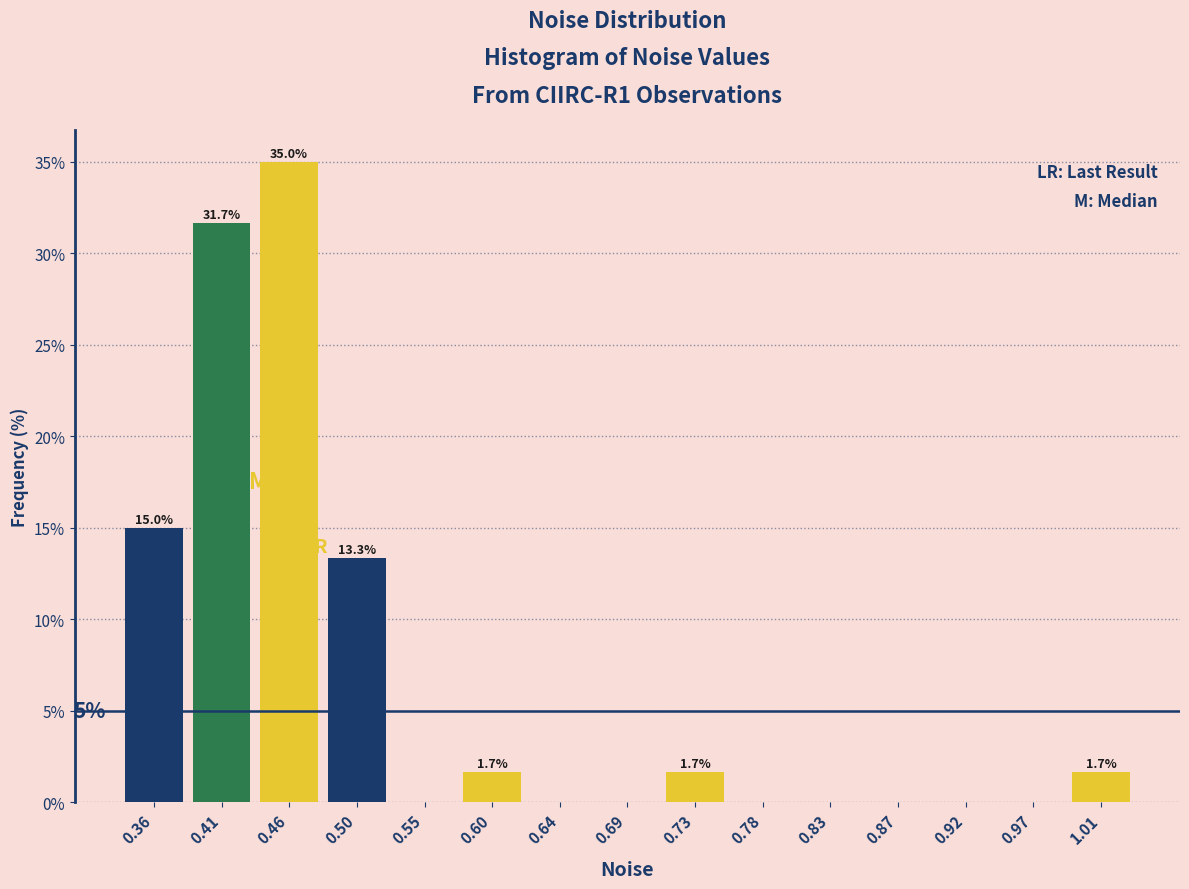

Over which range of the x-axis is the bar tallest?

0.435 to 0.480